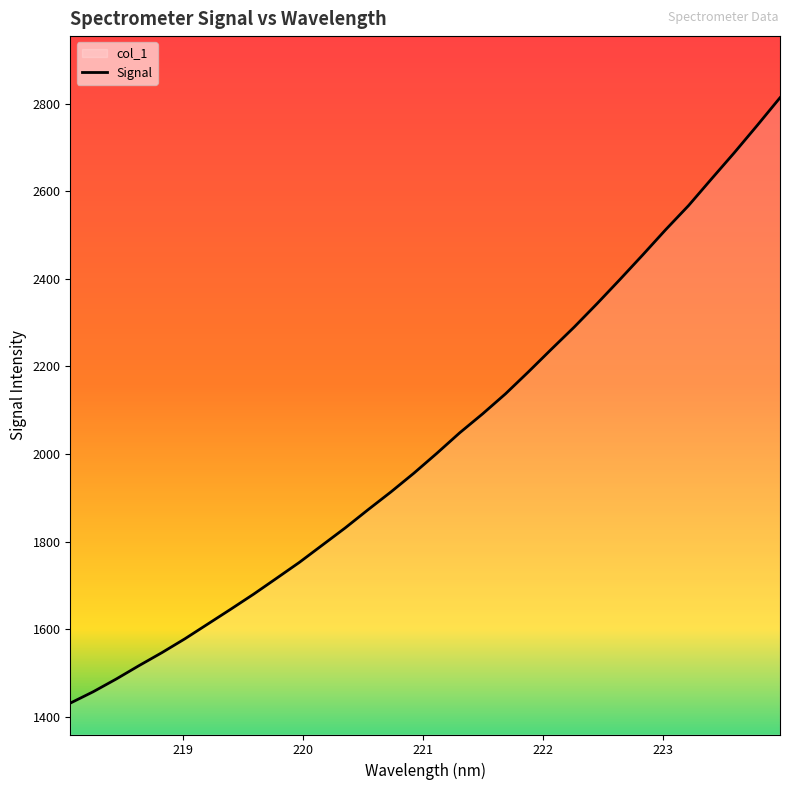

Reading right to left, extract all data points from this chart.

2813.4	2749.9	2687.8	2627.8	2567.2	2512.2	2454.7	2398.5	2343.3	2289.8	2239.1	2187.6	2137.5	2091.8	2048.6	2001.8	1956.5	1913.8	1873.2	1831.6	1792.3	1753.0	1716.5	1680.3	1645.9	1612.2	1578.4	1546.9	1517.2	1486.5	1457.6	1431.6